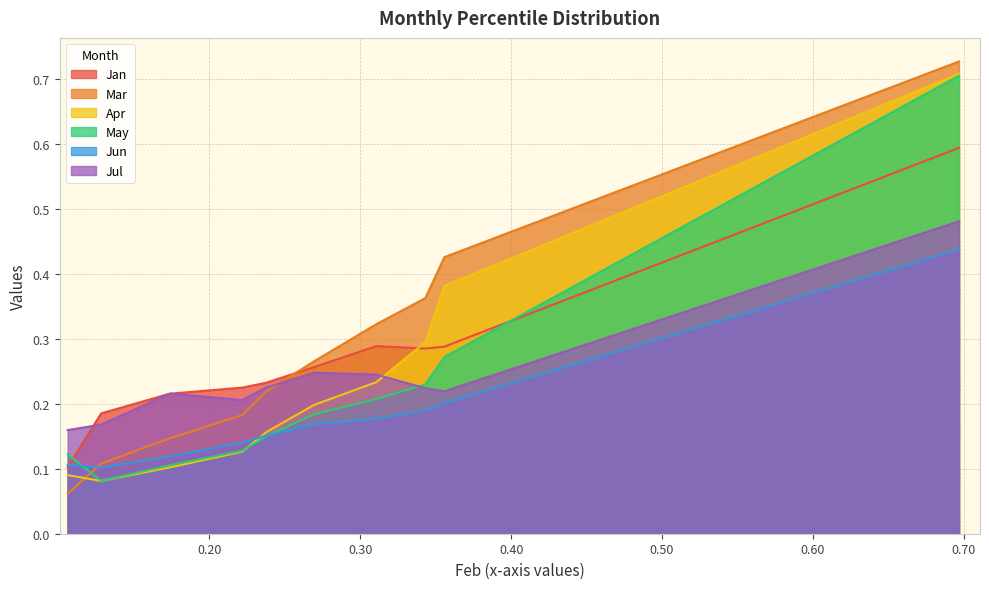

Between pct35 and pct55, which series saw the biggest shift?

Mar